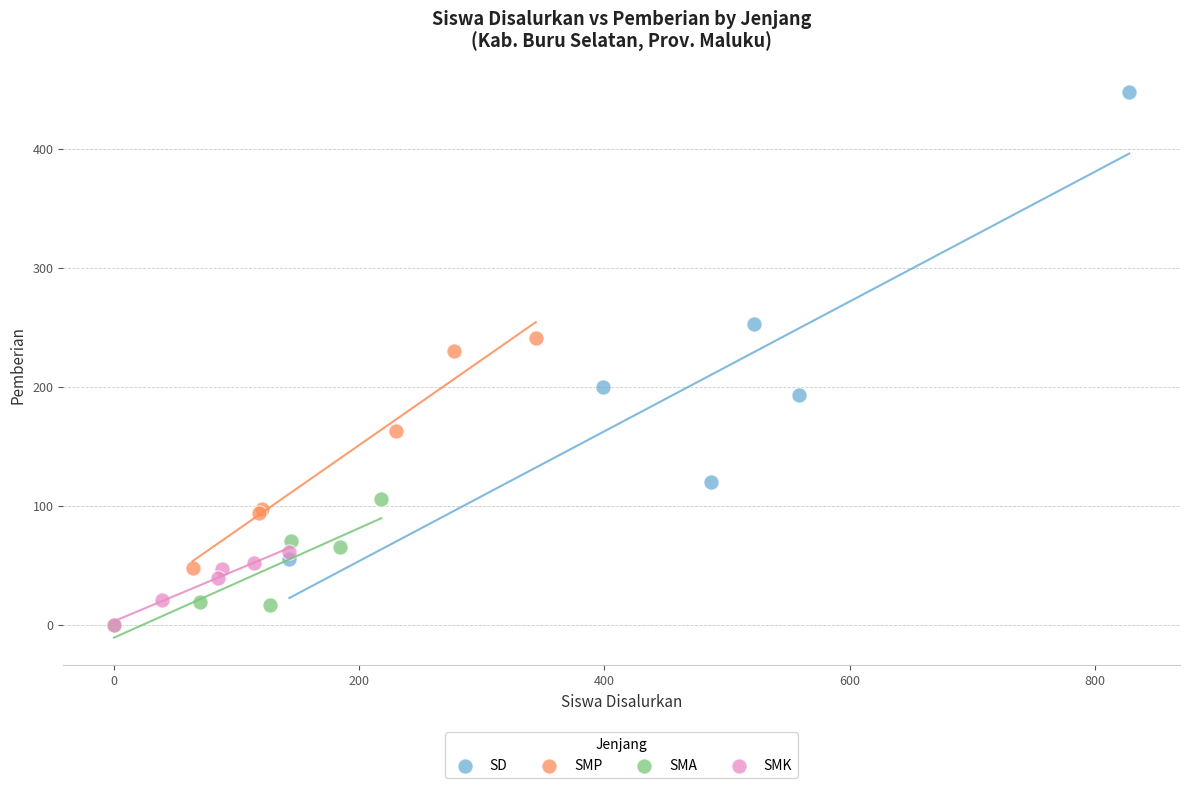

Which series has the largest Y range (max minus min)?

SD